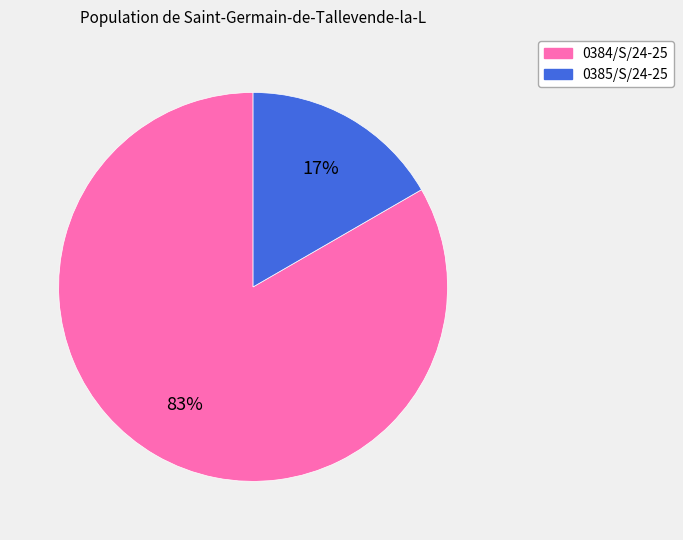

Which category has the biggest portion of the pie?

0384/S/24-25